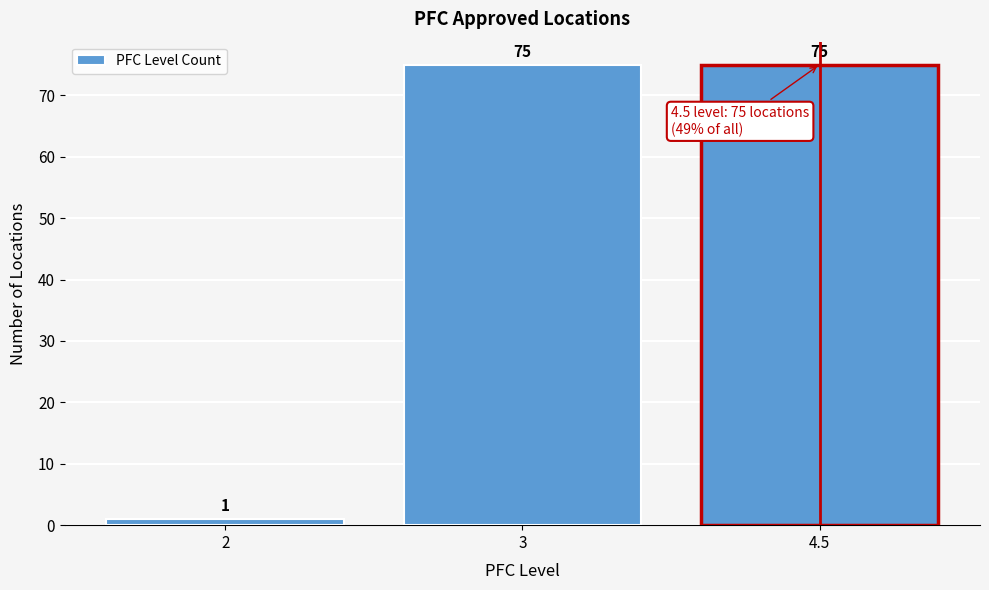

Reading right to left, list all the values displayed in this chart.

4.5=75	3=75	2=1